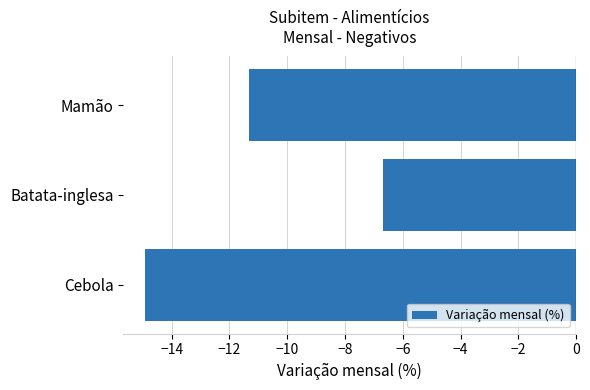

Are the bars horizontal?

Yes